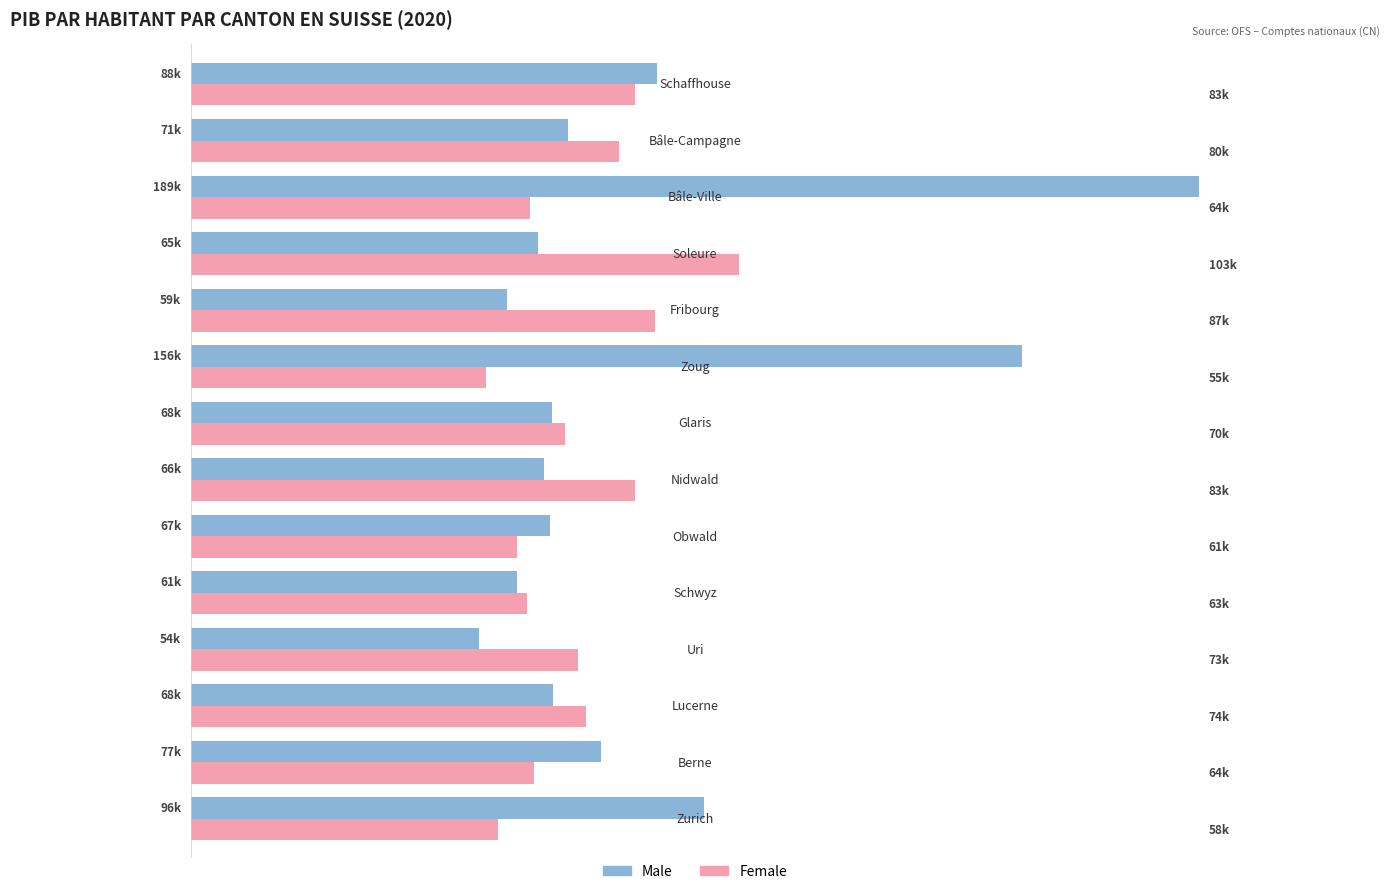

What is the average value of the Male series?

84754.4